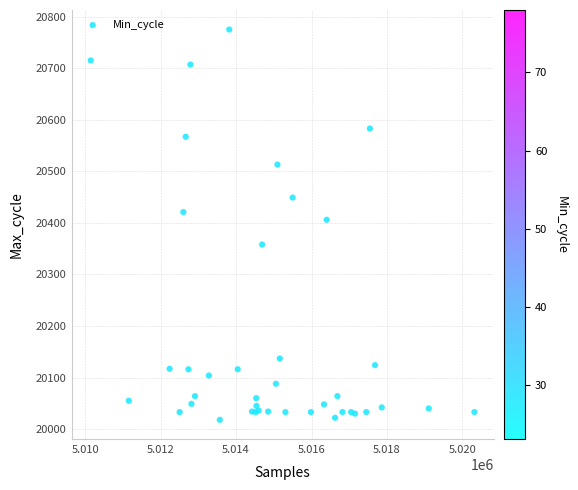

What Y value in the scatter plot is closest to 20396?

20406